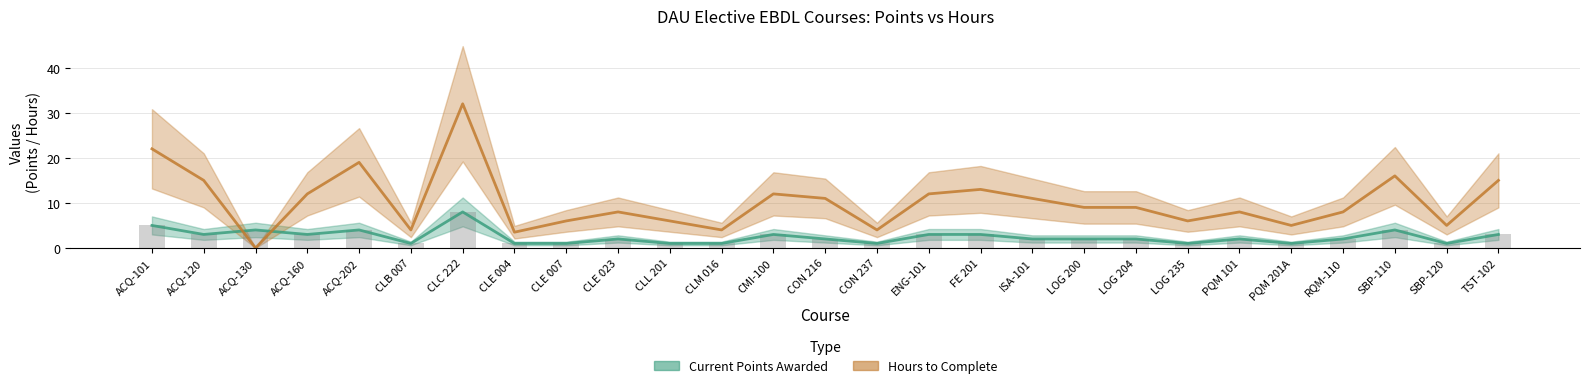

How many categories are shown in the chart?

27